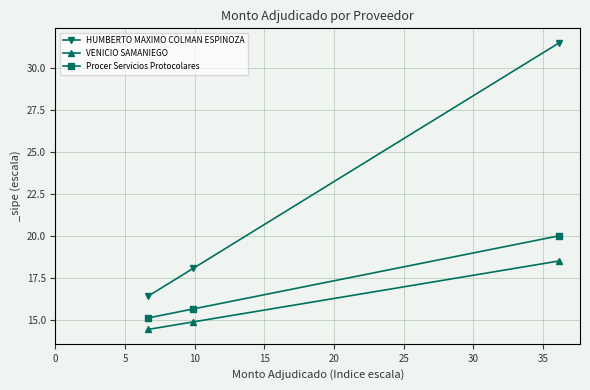

What is the value of the Procer Servicios Protocolares point at the 2nd from the left?

15.6